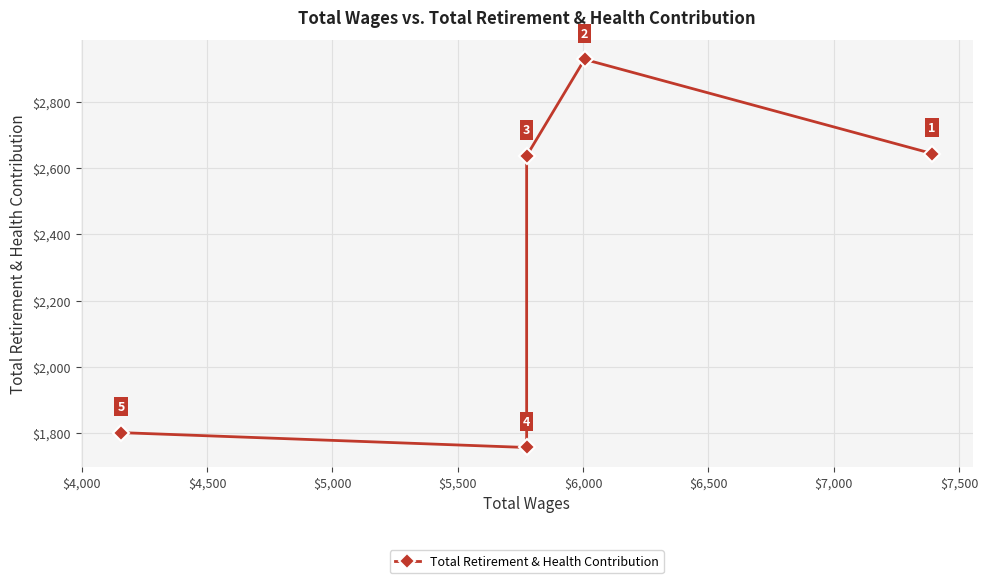

How many lines are shown in the chart?

1